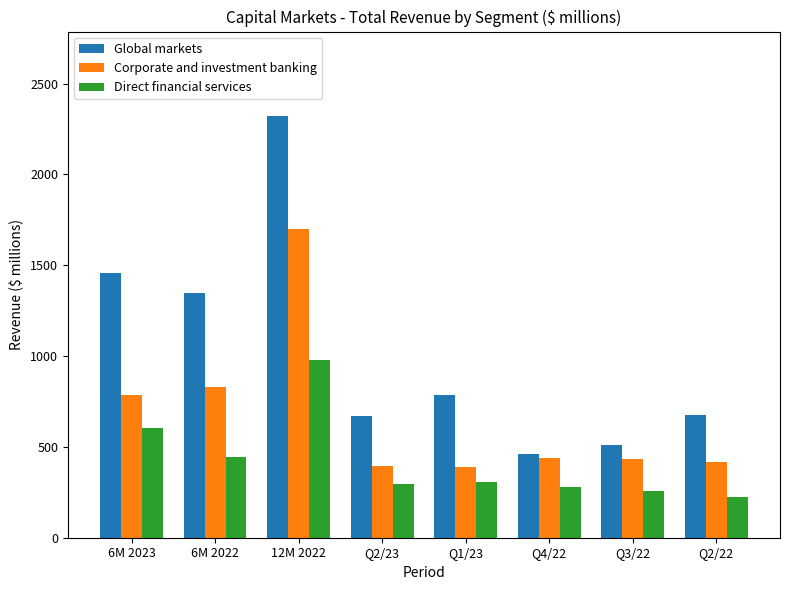

The value of Corporate and investment banking at Q3/22 is 432. True or false?

True